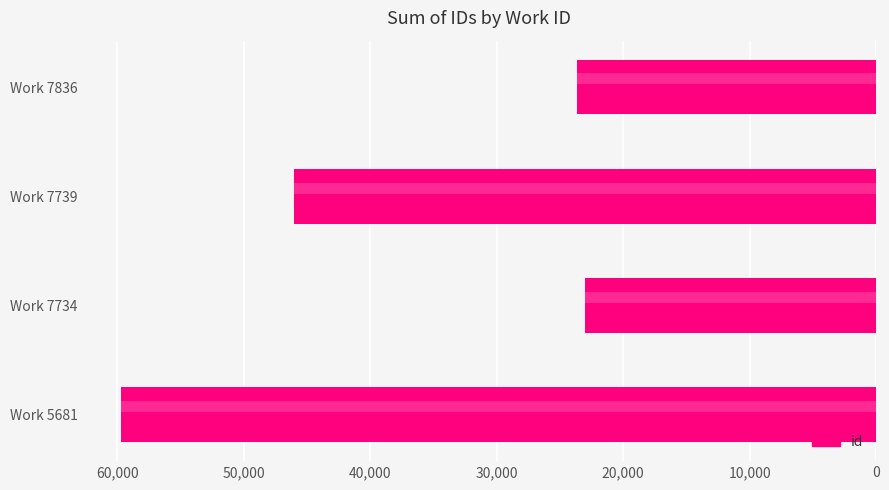

What is the minimum value shown in the chart?

23006